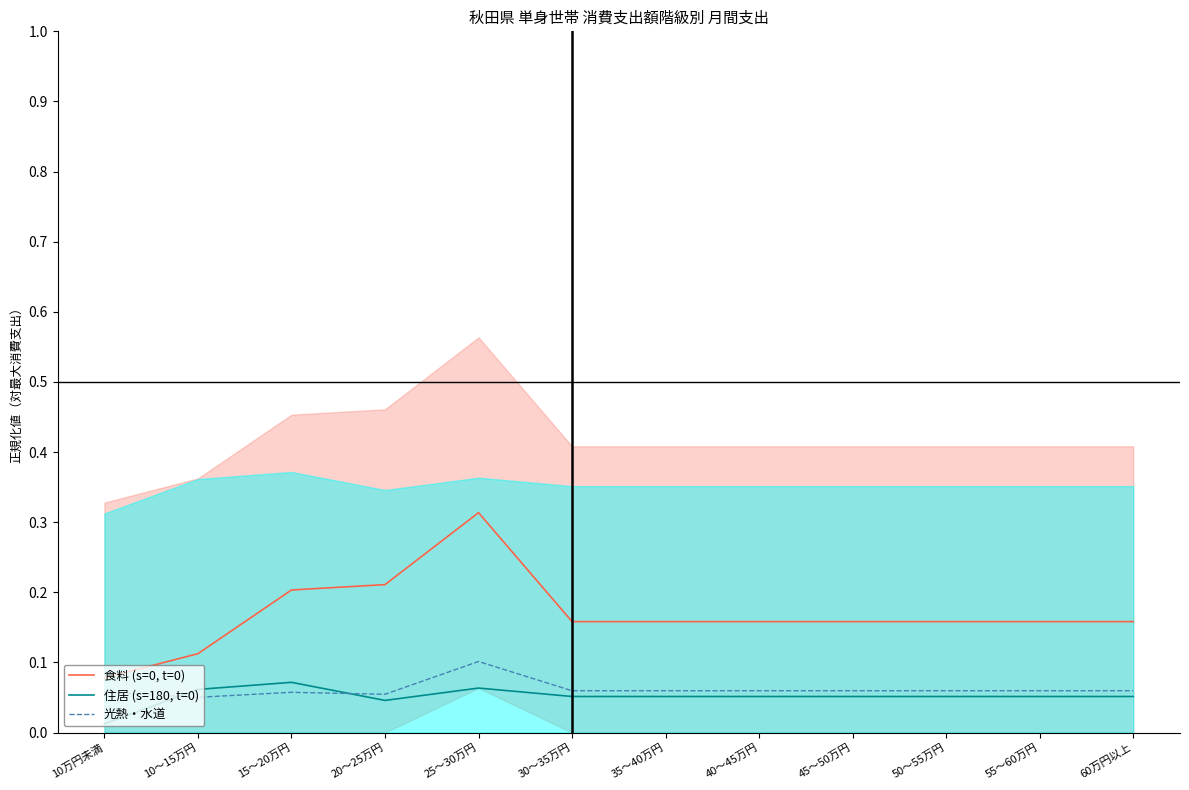

At which category is the sum across all series the highest?

25～30万円